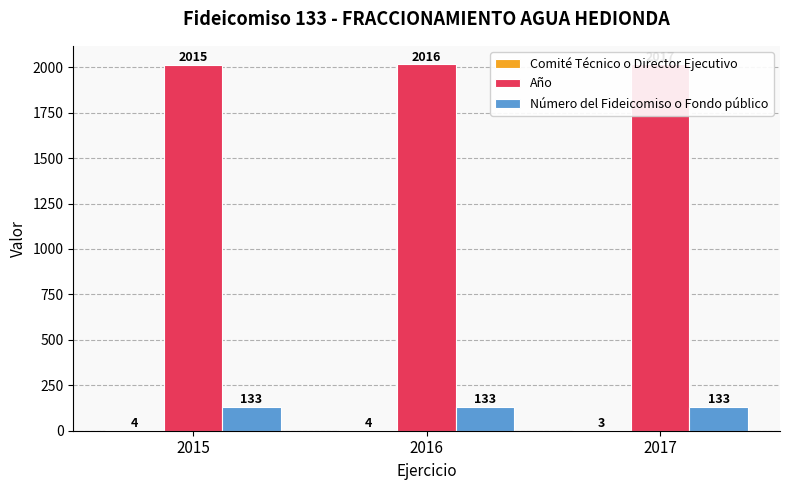

Which category has the highest value in the Comité Técnico o Director Ejecutivo series?

2015